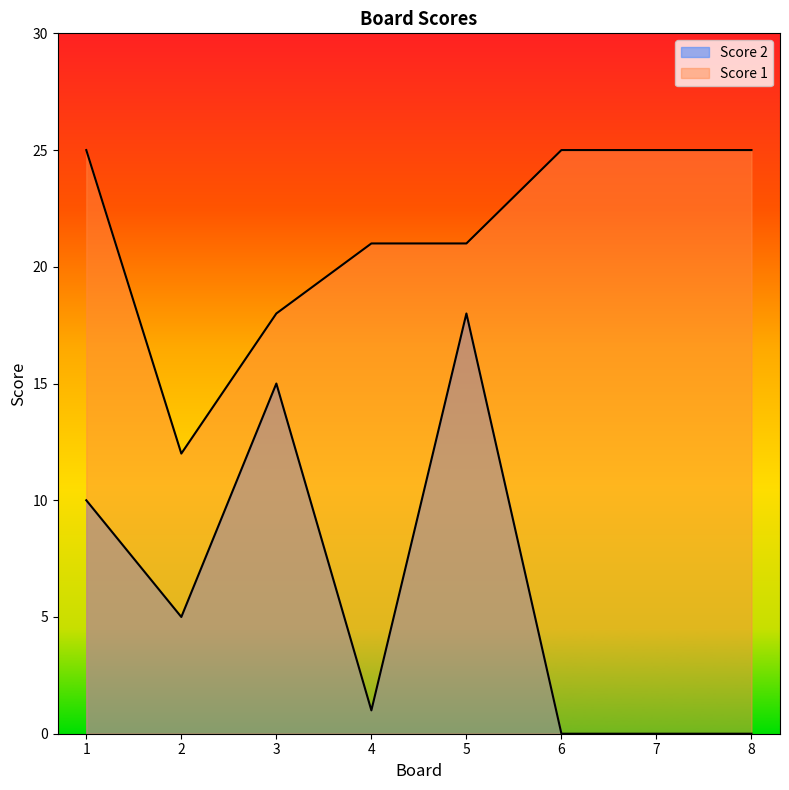

What is the total value across all series at 6?

25